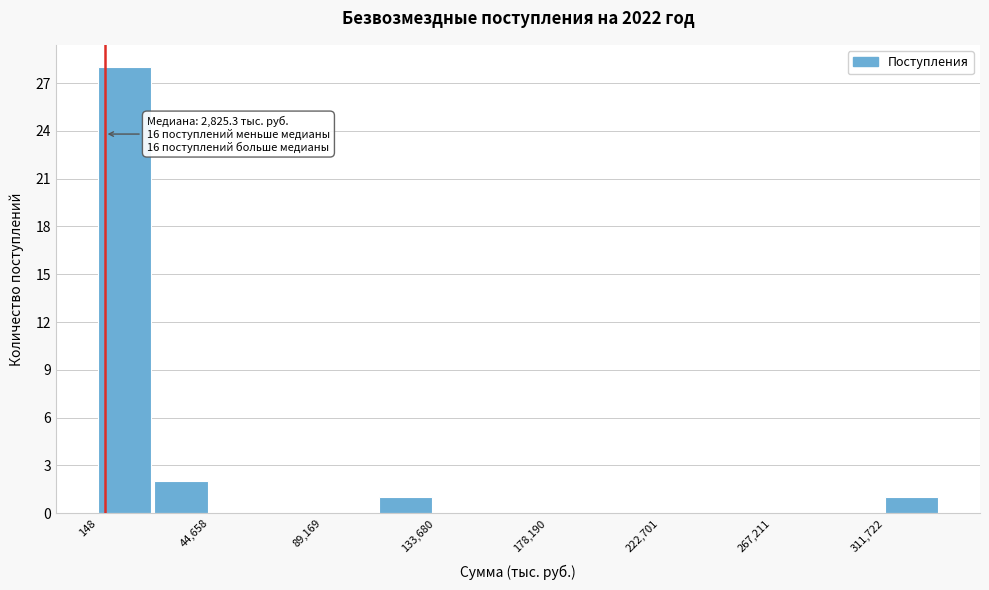

Which range on the x-axis has the tallest bar?

0 to 20000